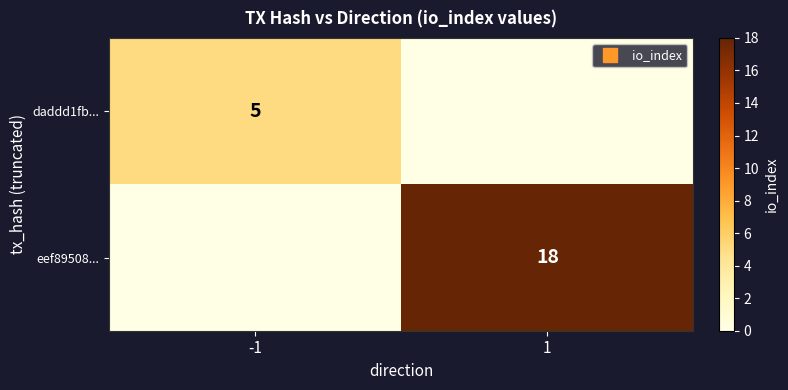

Which category has the lowest value across all series?

1